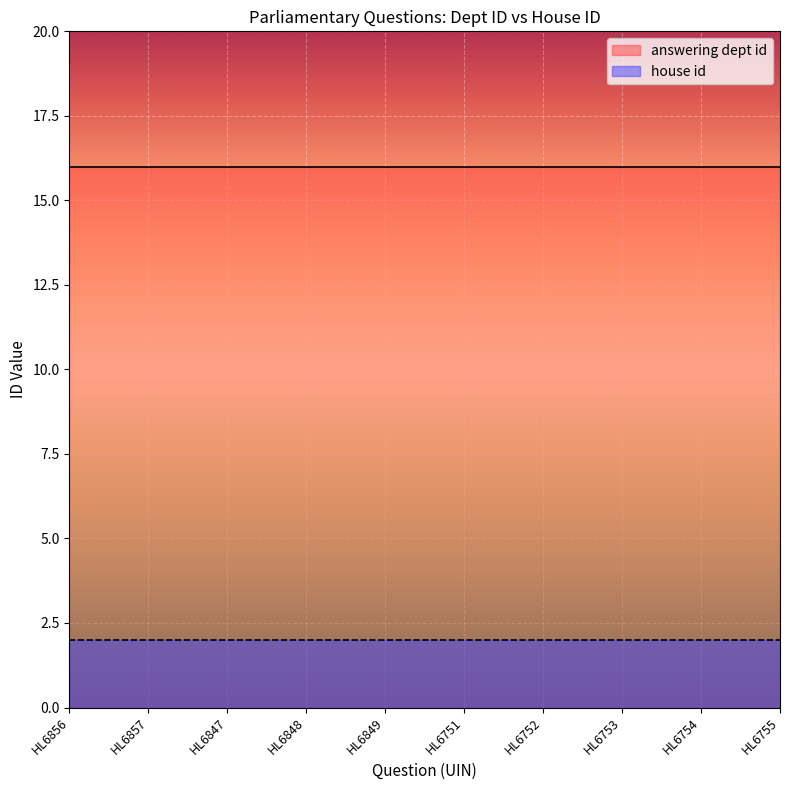

Reading left to right, list all the values displayed in this chart.

answering dept id: 16	16	16	16	16	16	16	16	16	16
house id: 2	2	2	2	2	2	2	2	2	2